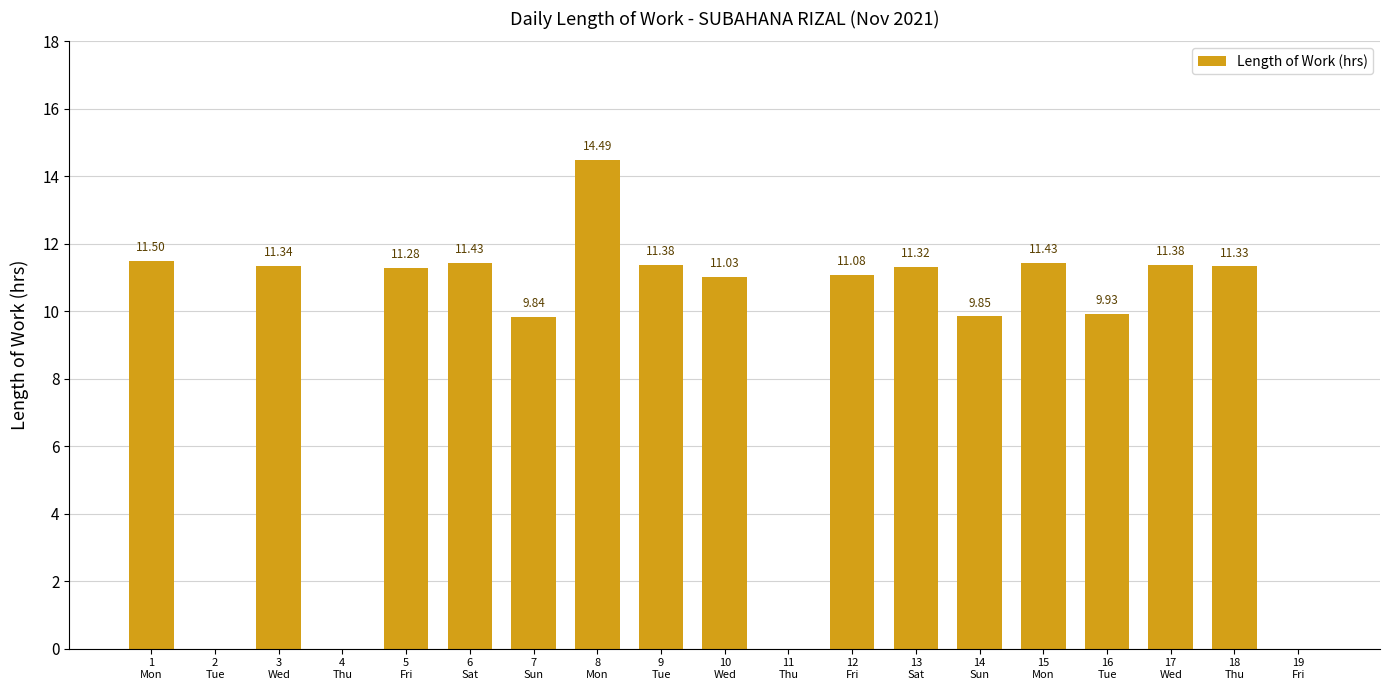

What is the approximate value at 10
Wed?

11.0